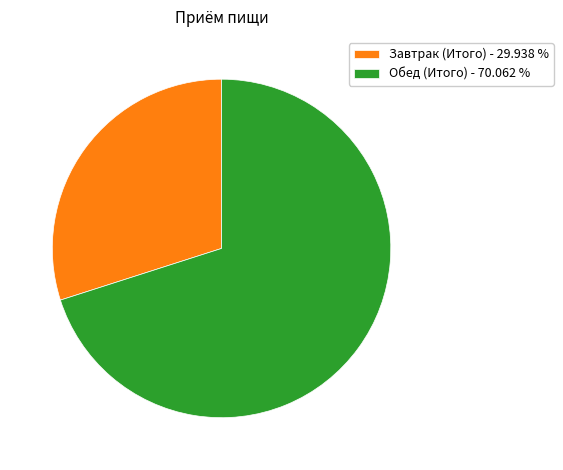

Do Завтрак (Итого) - 29.938 % and Обед (Итого) - 70.062 % together represent more than half of the pie?

Yes